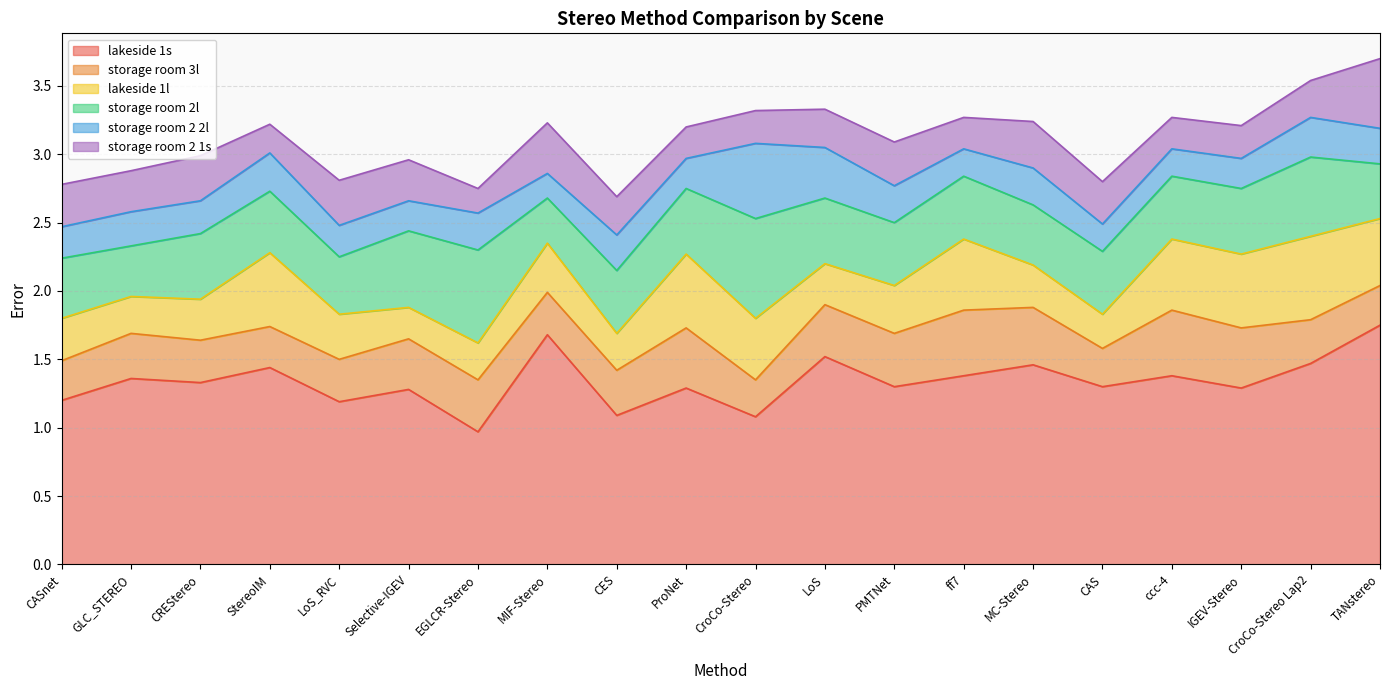

Which series has the largest range (max minus min)?

lakeside 1s